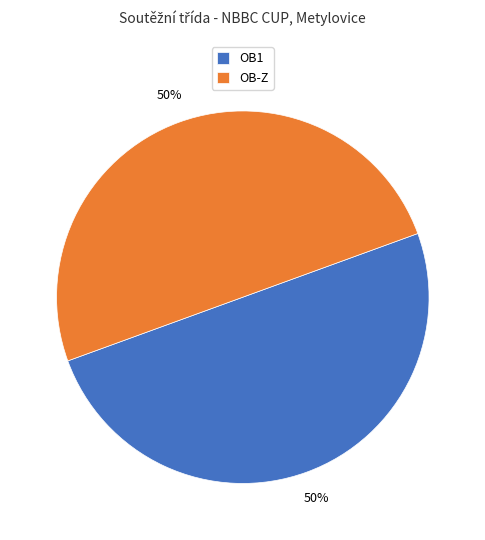

To the nearest percent, what is the combined percentage of OB1 and OB-Z?

100%